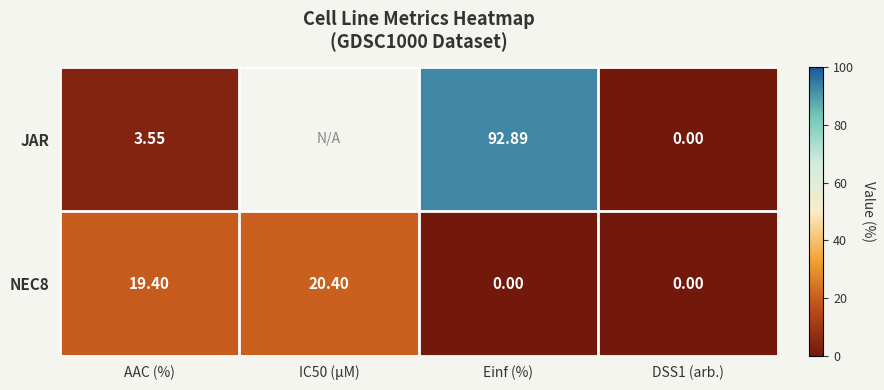

Which series changed the most between AAC (%) and Einf (%)?

JAR